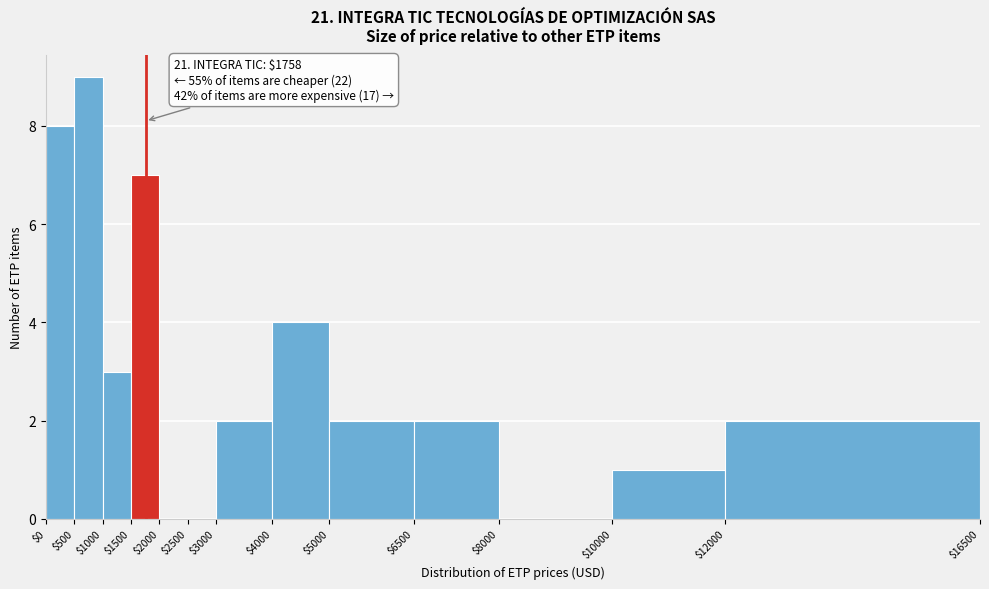

Which range on the x-axis has the tallest bar?

$500 to $1000